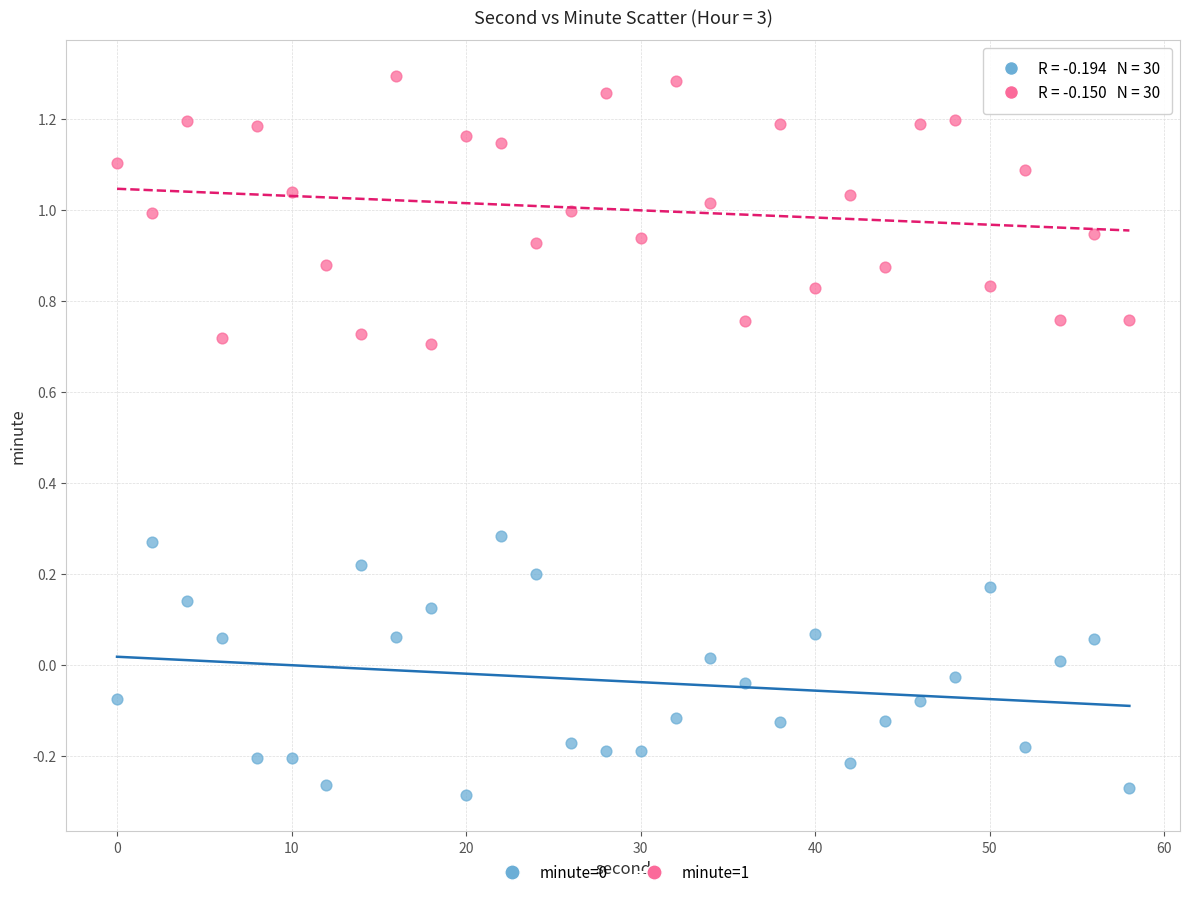

Across all data points, what is the range of Y values (max minus min)?

1.6